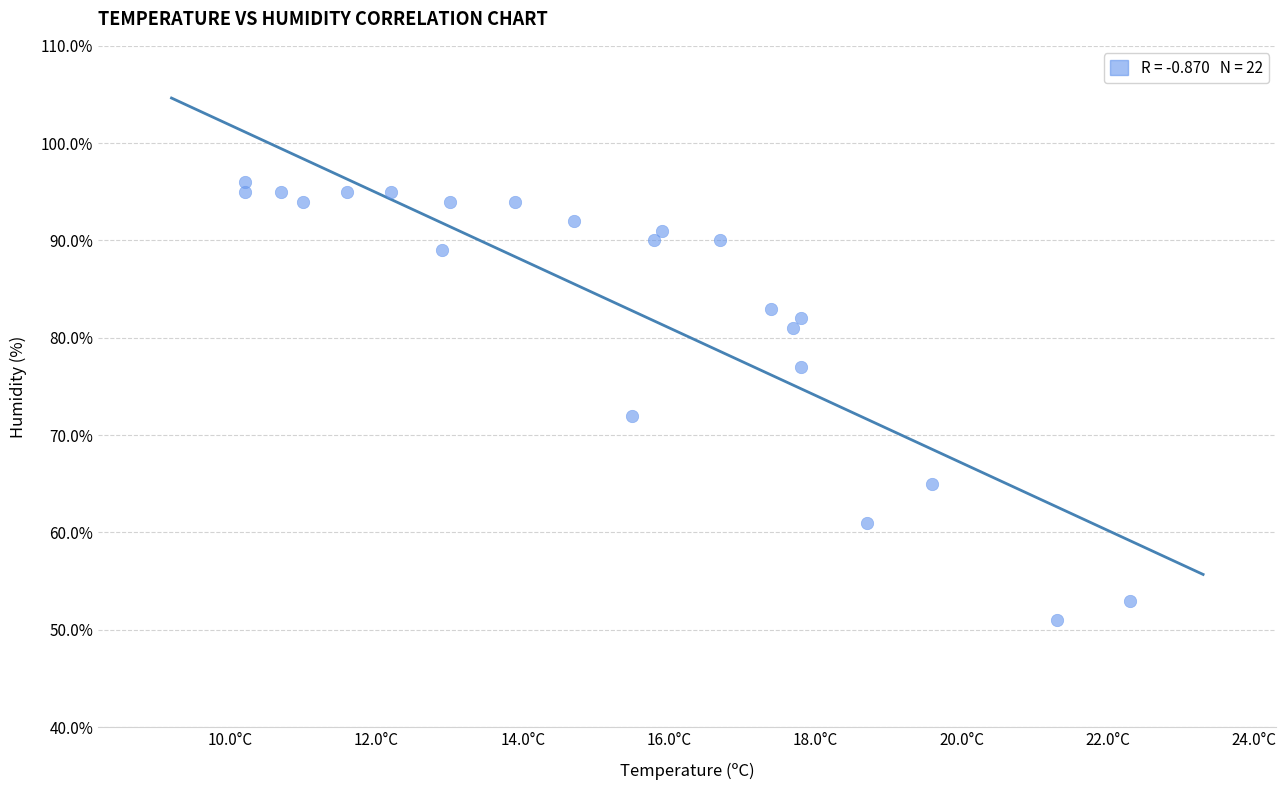

What is the range of Y values (max minus min)?

45